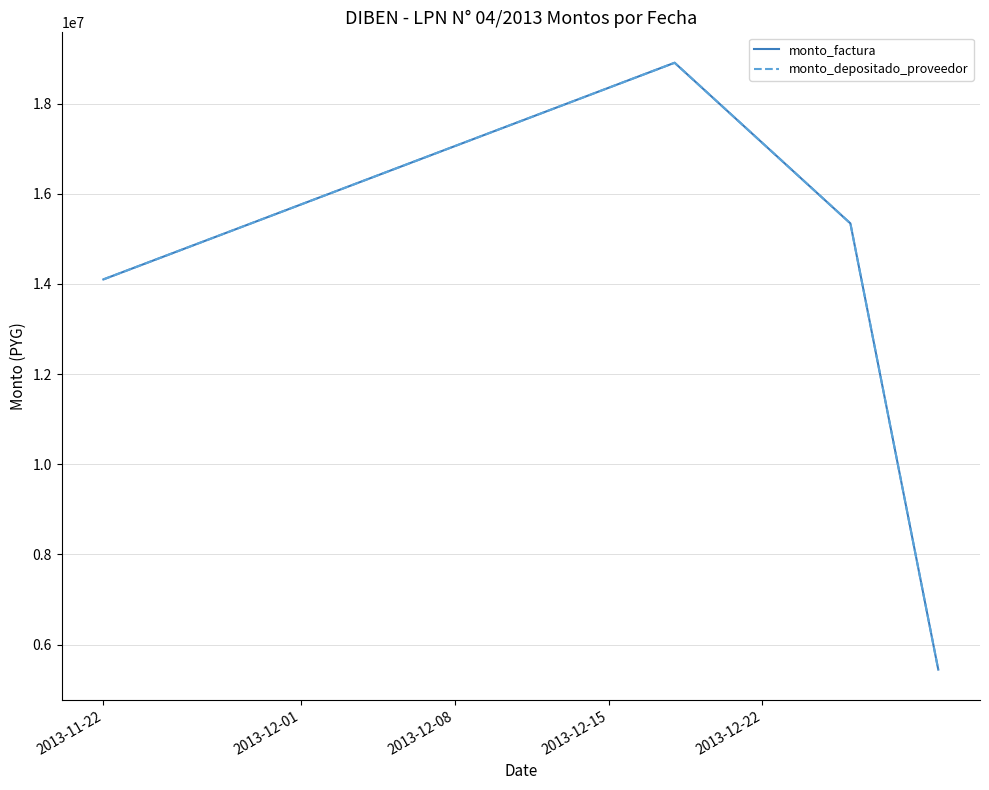

True or false: monto_depositado_proveedor and monto_factura cross at least once.

False